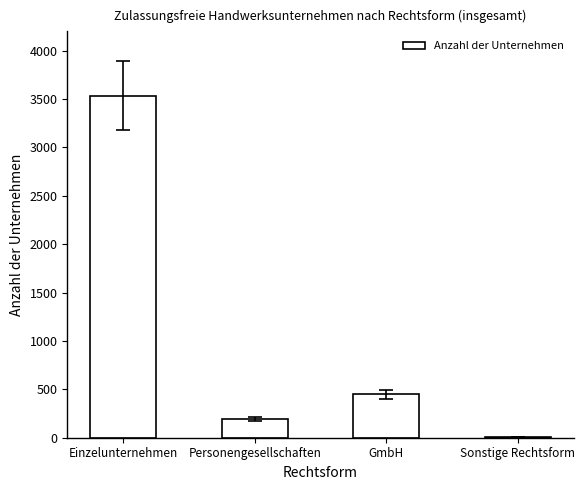

What is the change in value from Personengesellschaften to GmbH?

+256